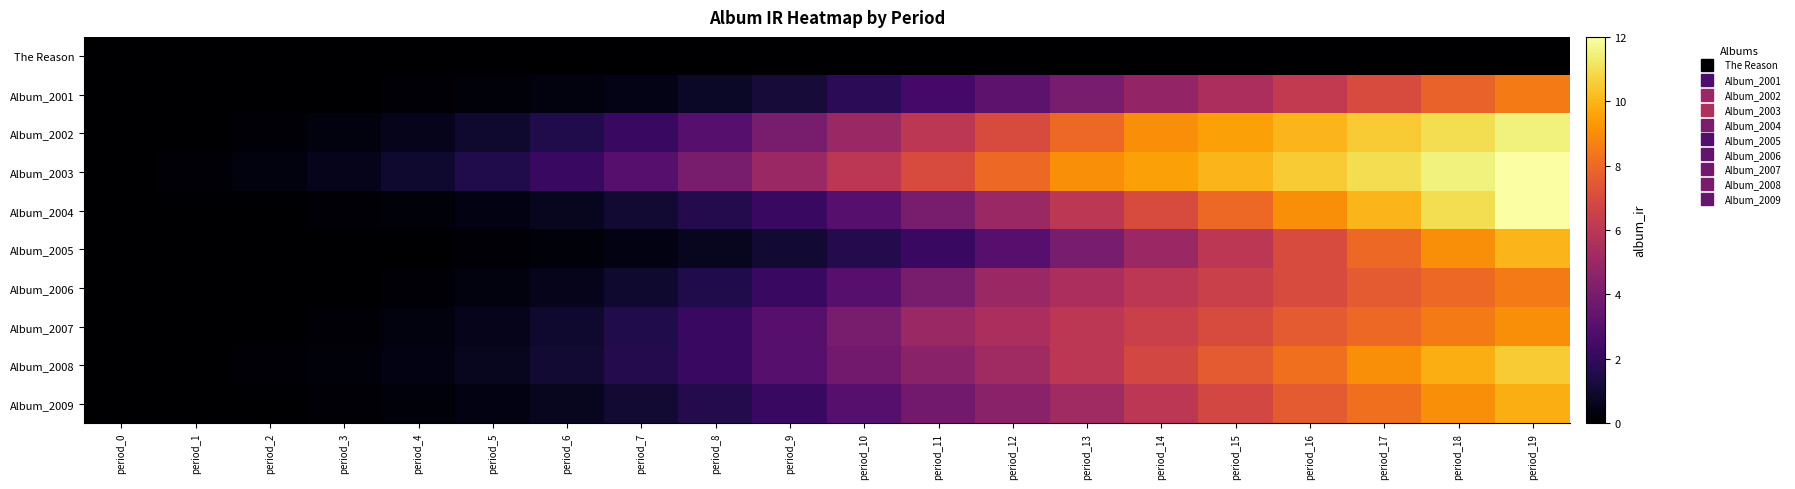

Count the number of categories in the chart.

20